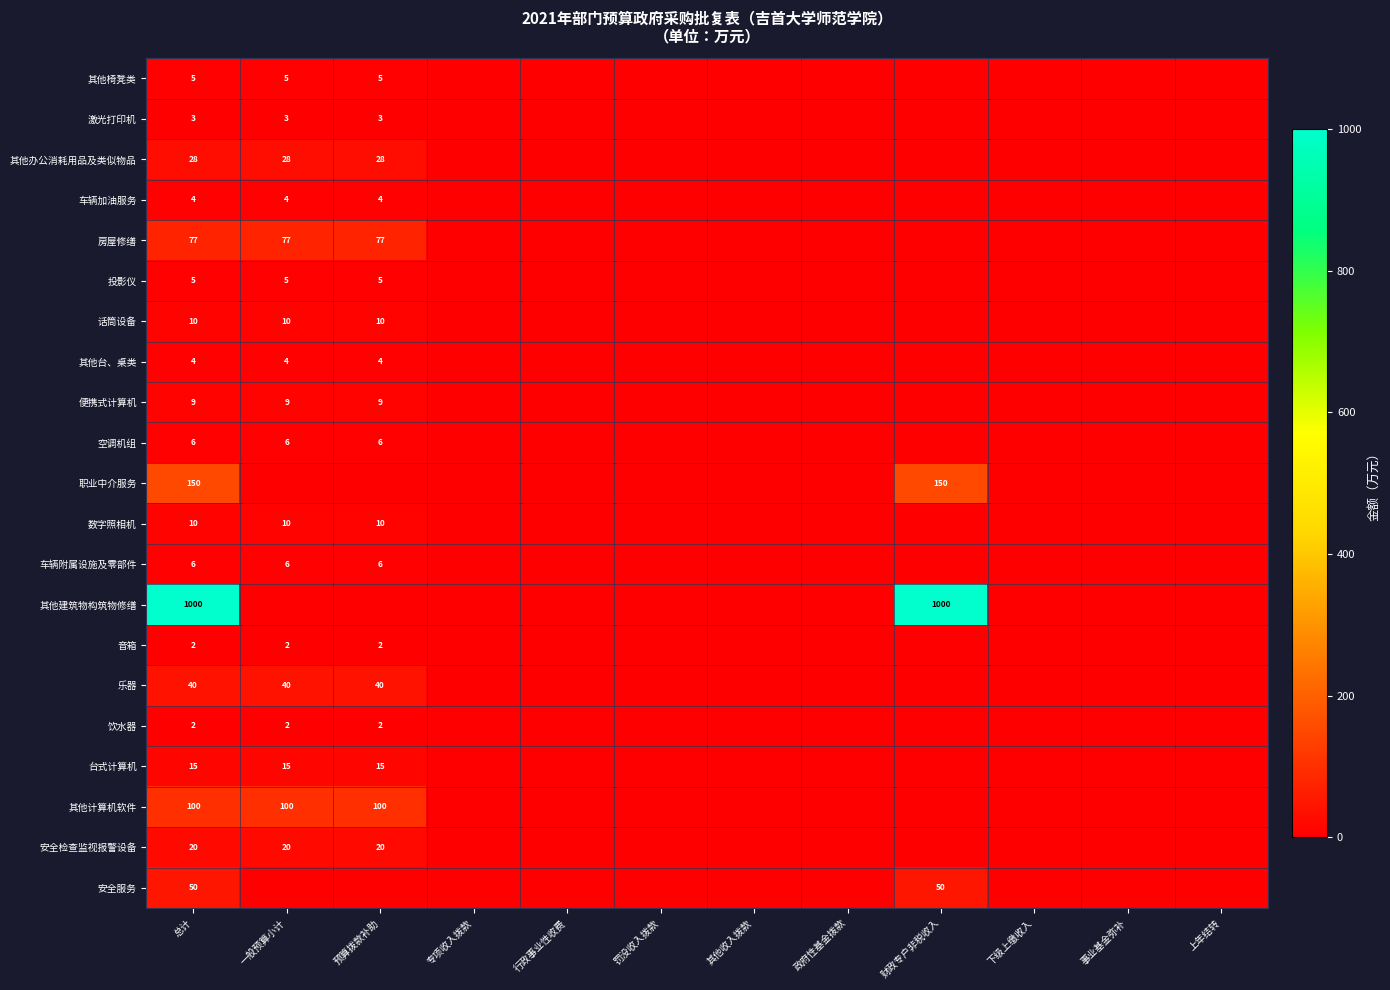

True or false: 房屋修缮 has a value of 50 at 一般预算小计.

False